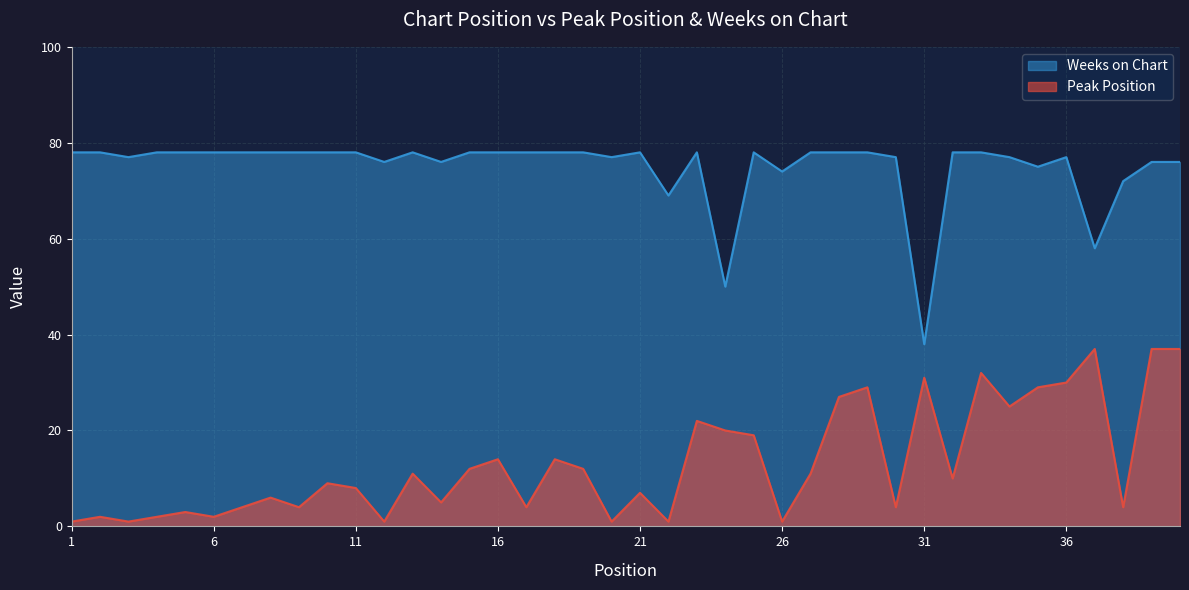

True or false: Weeks on Chart and Peak Position intersect in this chart.

False